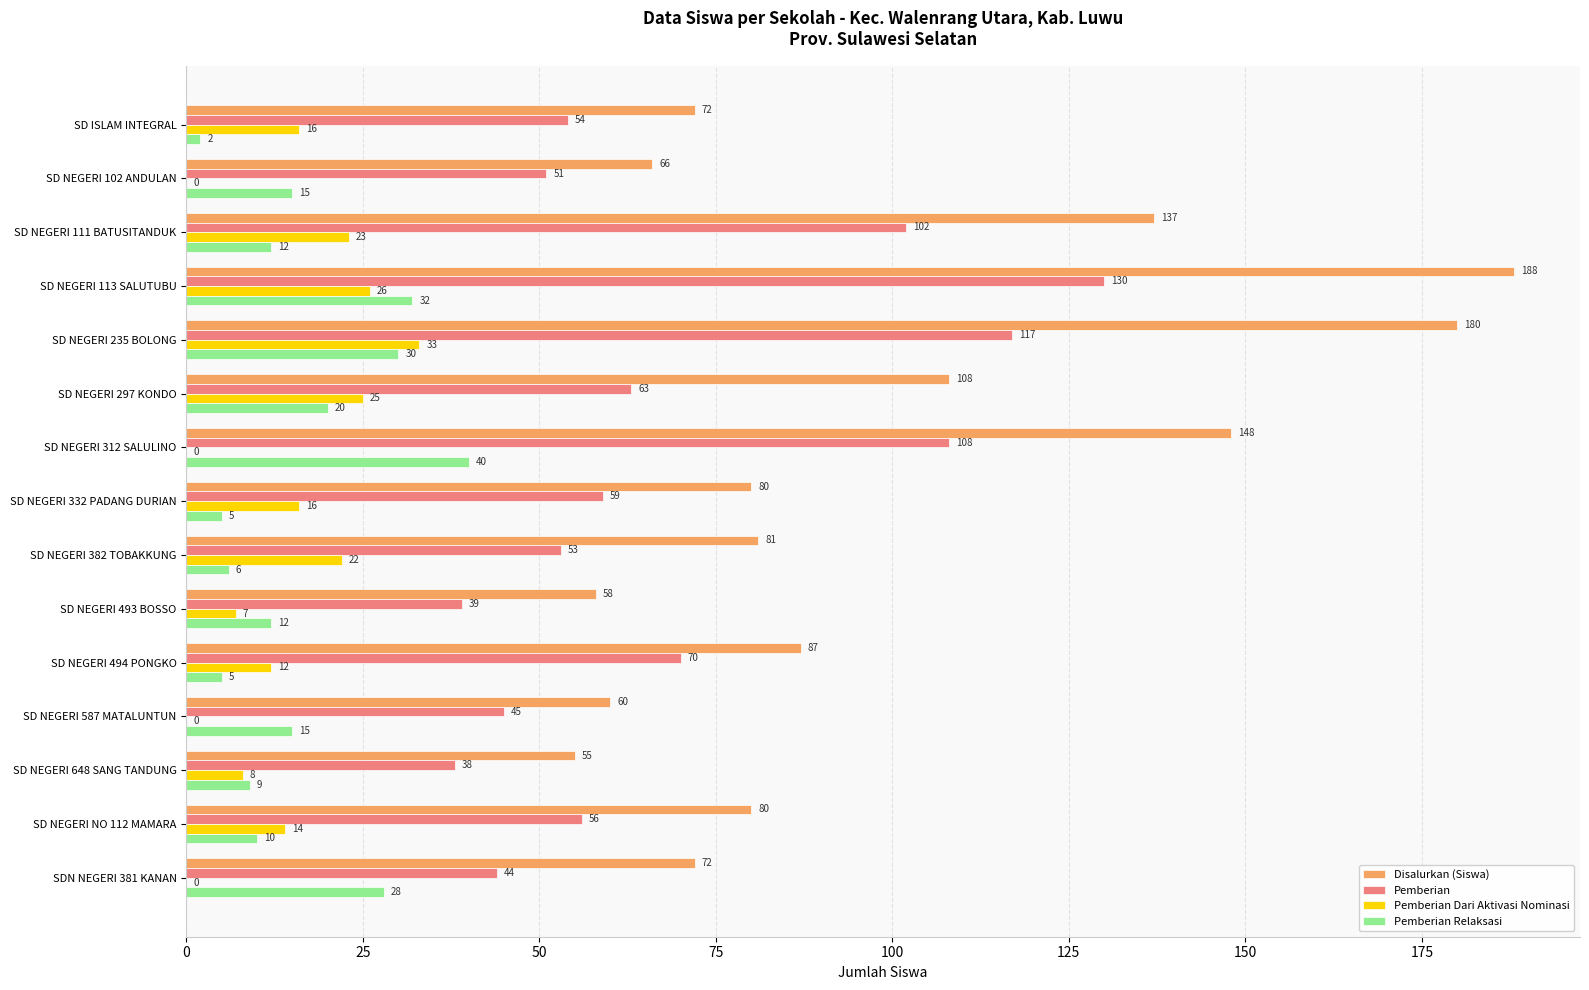

What is the maximum value shown in the chart?

188